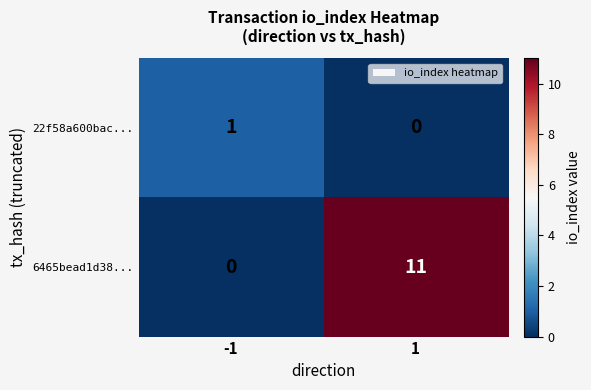

At -1, list the series in order from smallest to largest.

6465bead1d38..., 22f58a600bac...